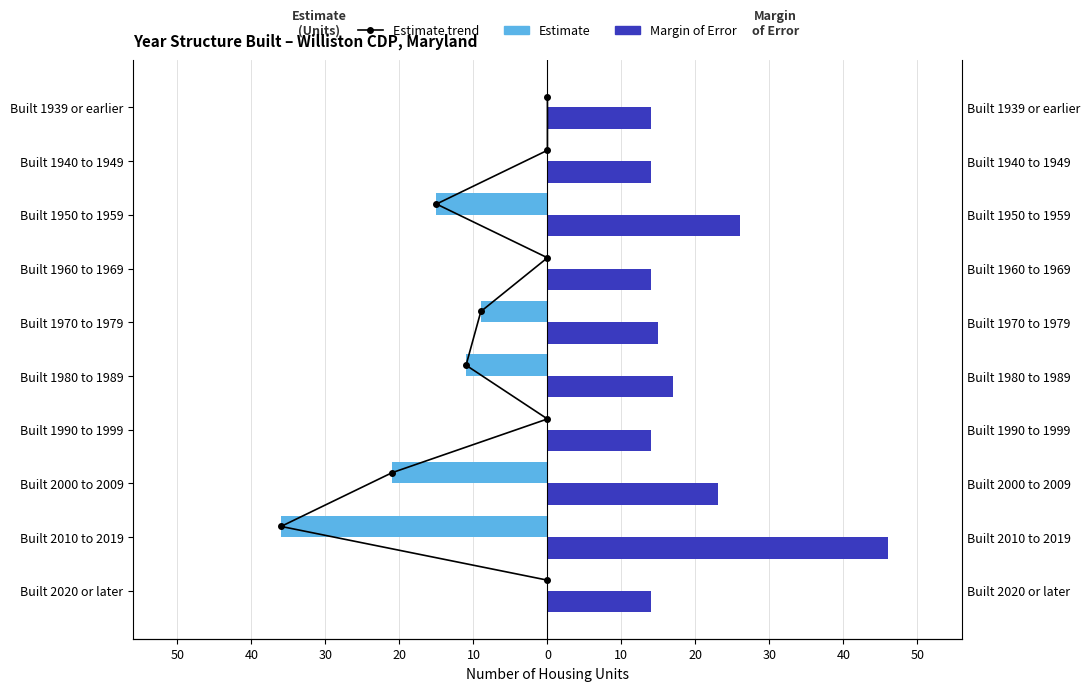

What is the difference between the second highest and second lowest values in the Margin of Error series?

12.0